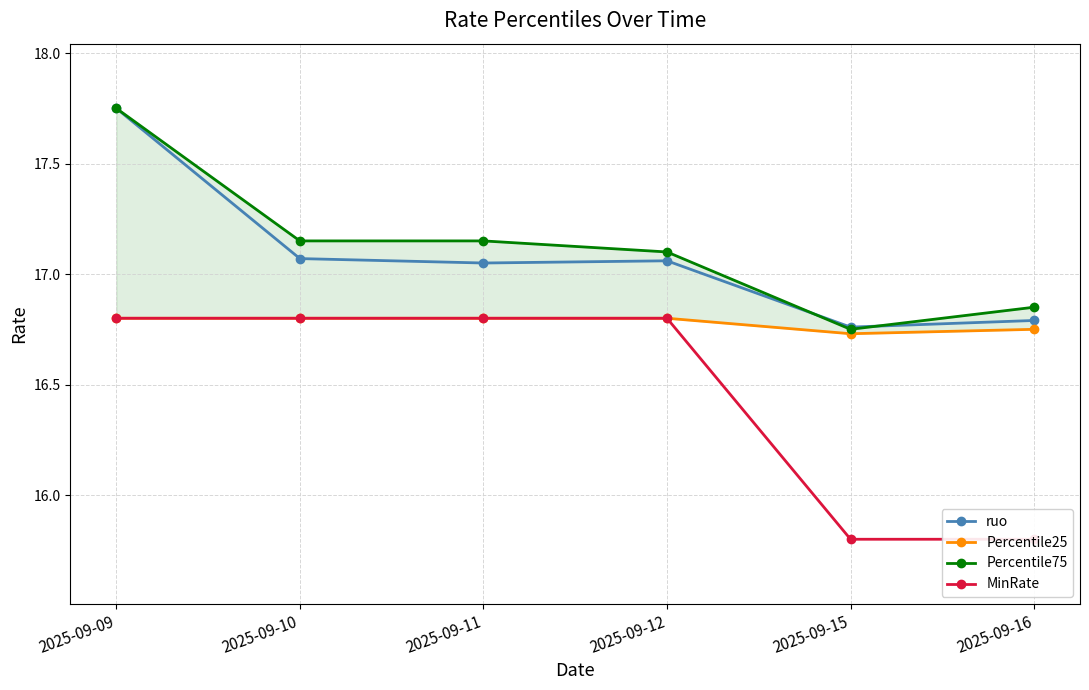

What is the lowest value of the MinRate series?

15.8